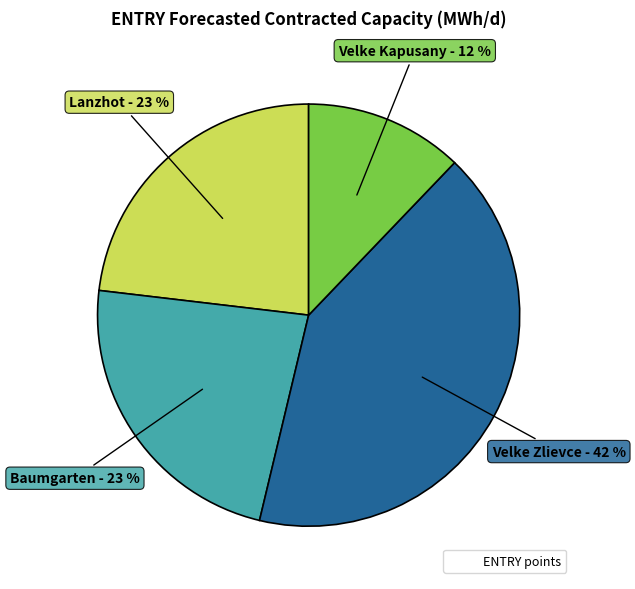

Does any single category account for the majority?

No